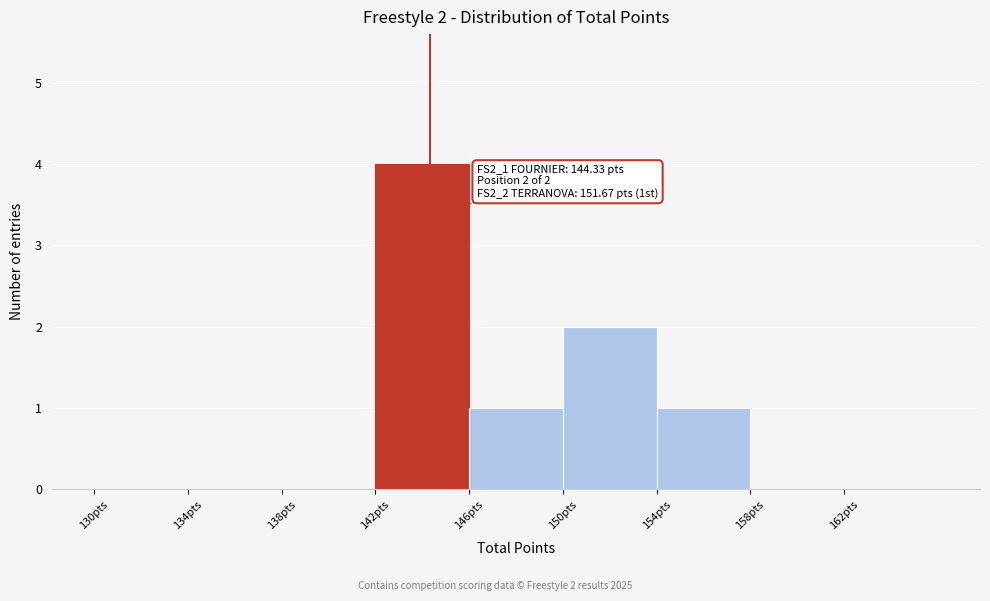

Over which range of the x-axis is the bar tallest?

142 to 146